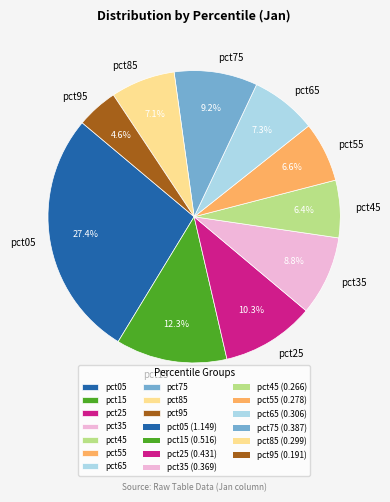

Do pct45 and pct35 together represent more than half of the pie?

No